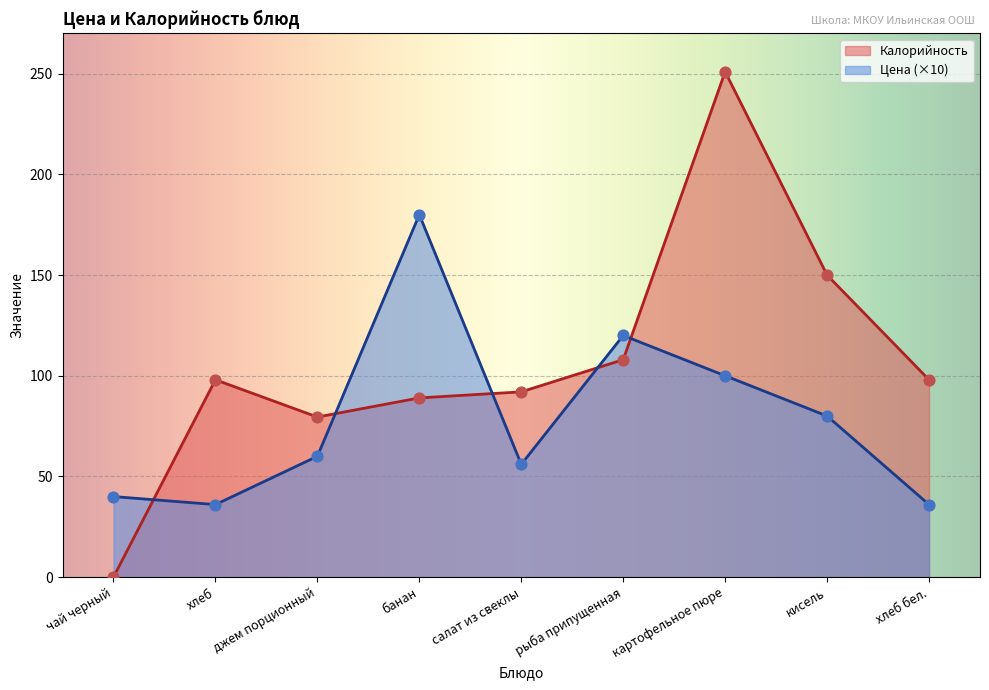

Which series has the largest total across all categories?

Калорийность